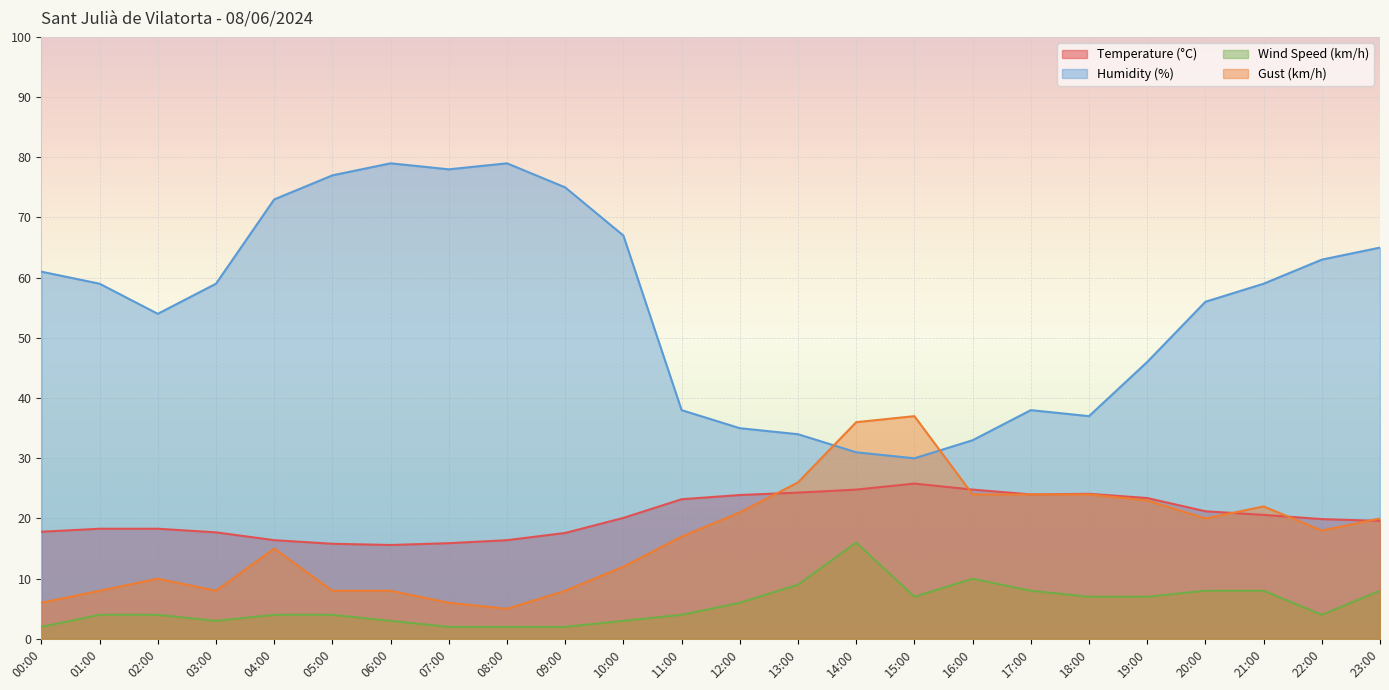

True or false: Temperature (°C) and Wind Speed (km/h) intersect in this chart.

False